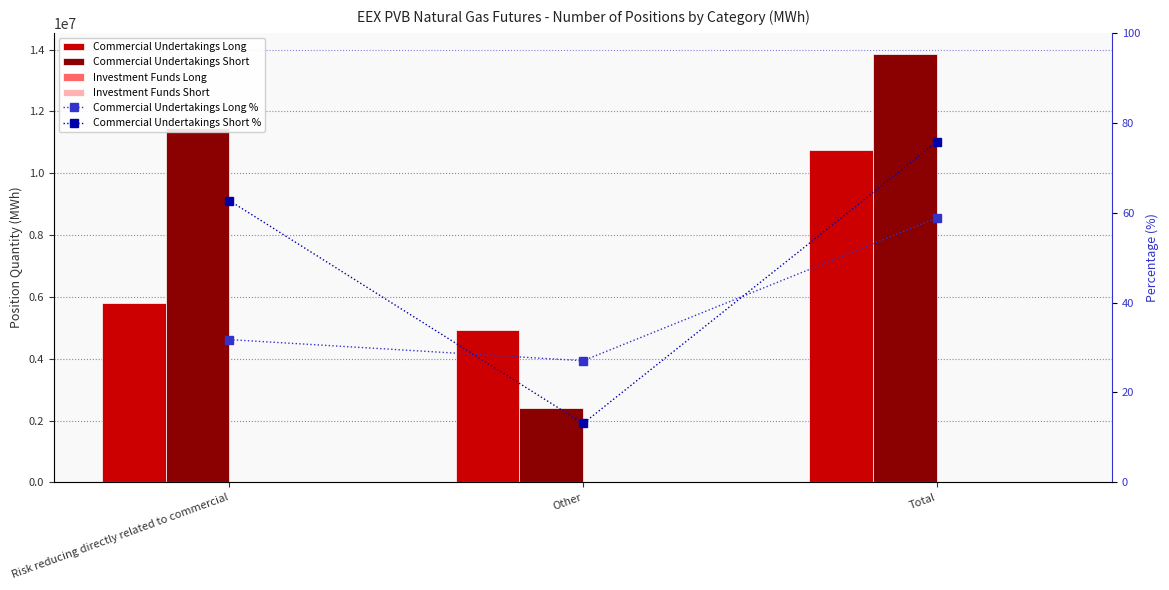

Reading right to left, what are all the values shown in this chart?

Commercial Undertakings Long: Total=10749940.0	Other=4945860.0	Risk reducing directly related to commercial=5804080.0
Commercial Undertakings Short: Total=13850440.0	Other=2394340.0	Risk reducing directly related to commercial=11456100.0
Investment Funds Long: Total=0.0	Other=0.0	Risk reducing directly related to commercial=0.0
Investment Funds Short: Total=0.0	Other=0.0	Risk reducing directly related to commercial=0.0
Commercial Undertakings Long %: Total=58.8	Other=27.1	Risk reducing directly related to commercial=31.8
Commercial Undertakings Short %: Total=75.8	Other=13.1	Risk reducing directly related to commercial=62.7